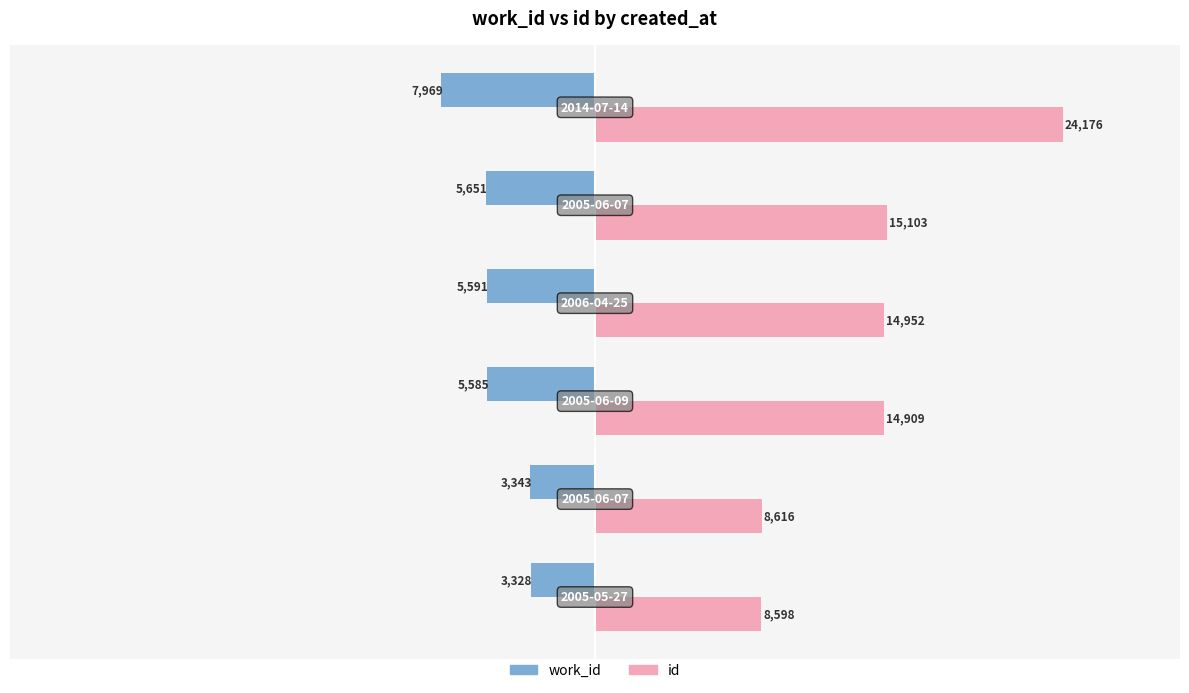

Which series has the widest spread of values?

id